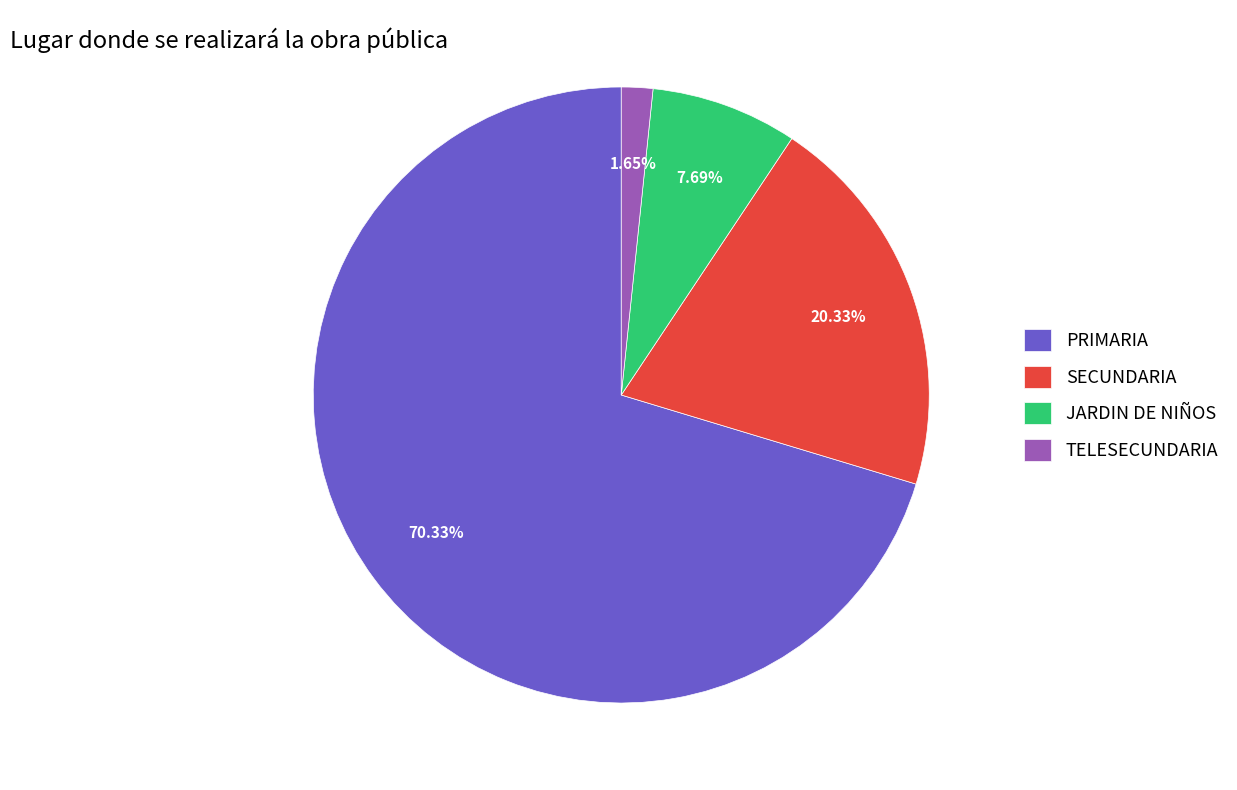

What is the ratio of the value at JARDIN DE NIÑOS to the value at PRIMARIA?

0.1